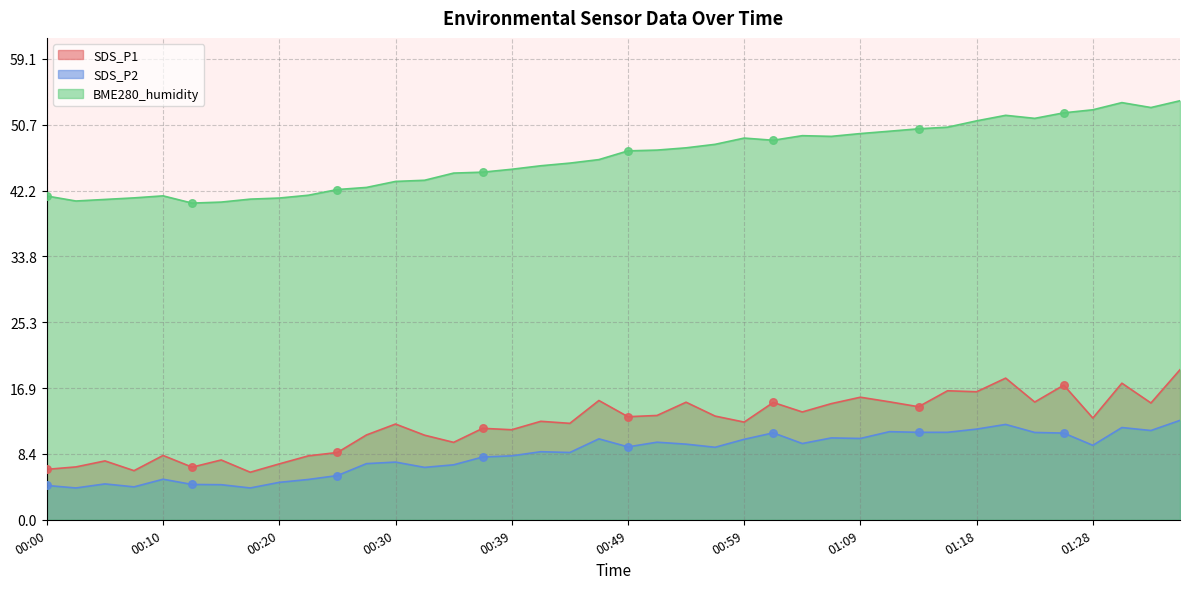

What are all the series names shown in the legend?

SDS_P1, SDS_P2, BME280_humidity